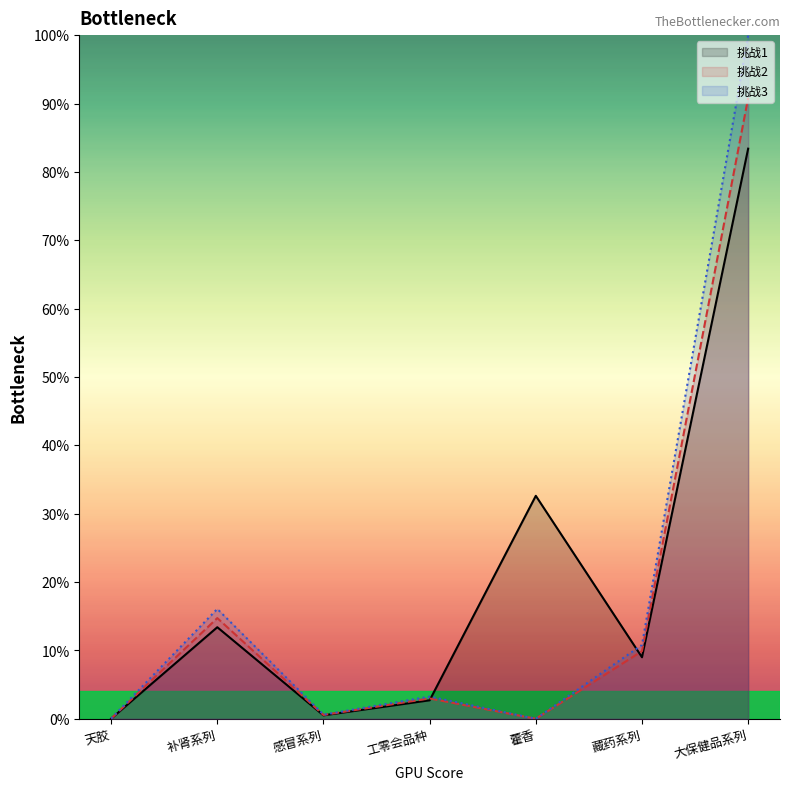

How many positive values does the 挑战3 series have?

6